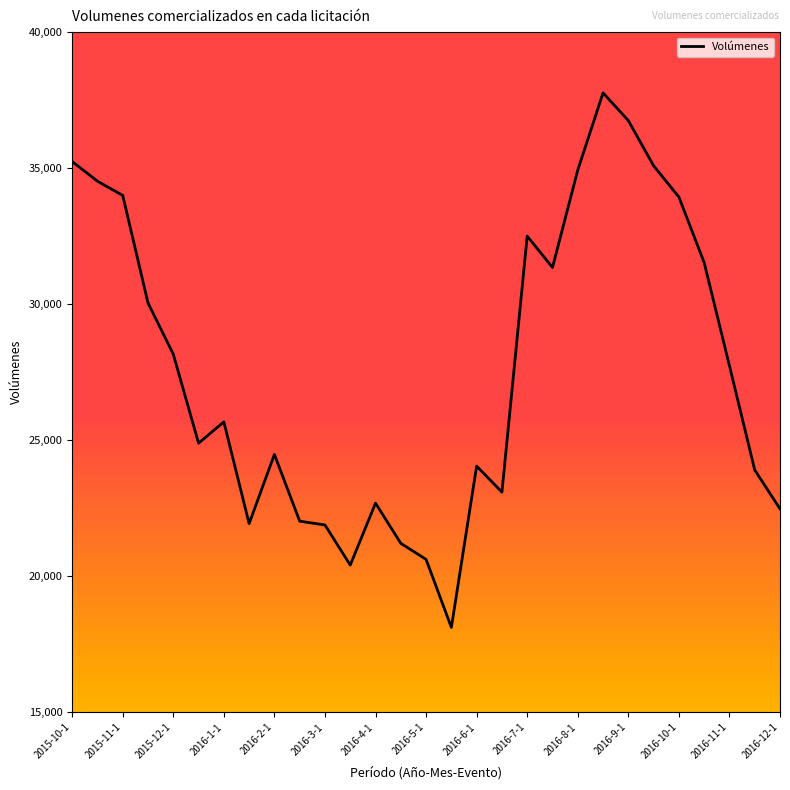

What is the greatest value displayed?

37766